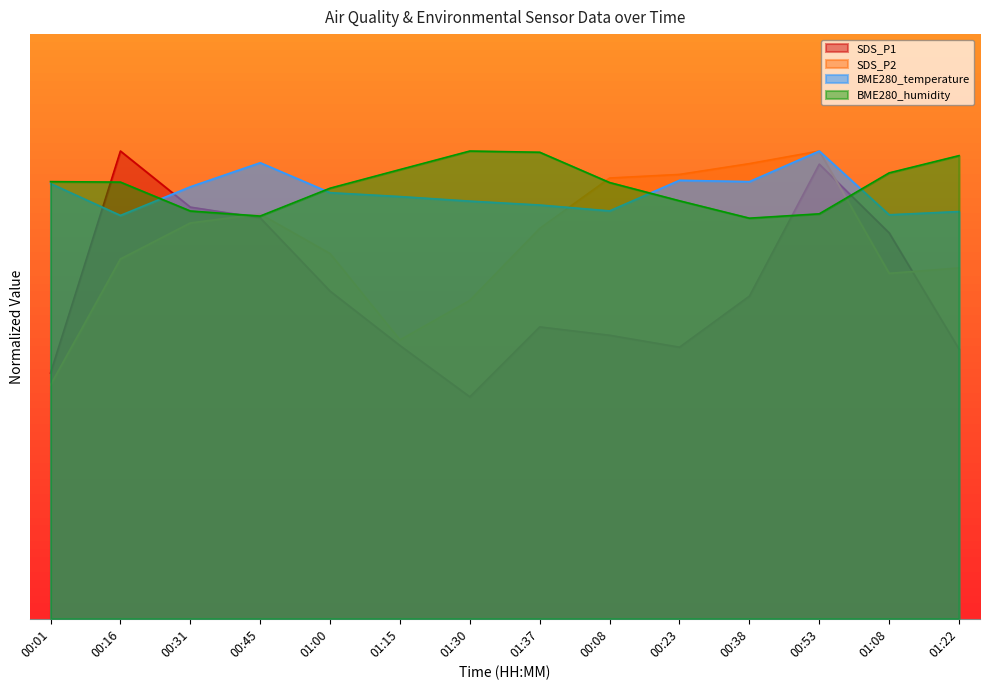

What is the value of the BME280_temperature point at the 8th from the left?

17.7